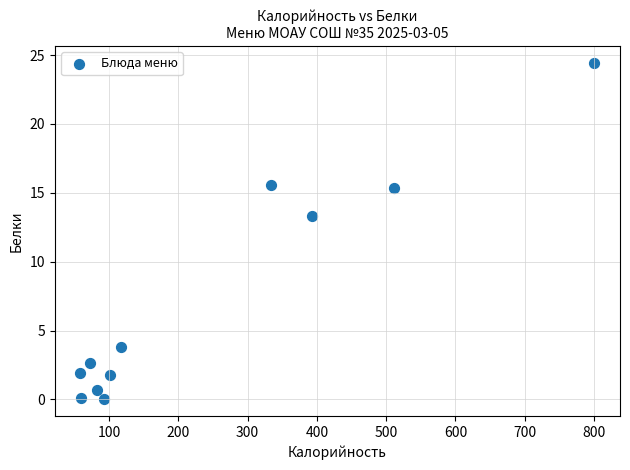

What is the range of X values (max minus min)?

741.8